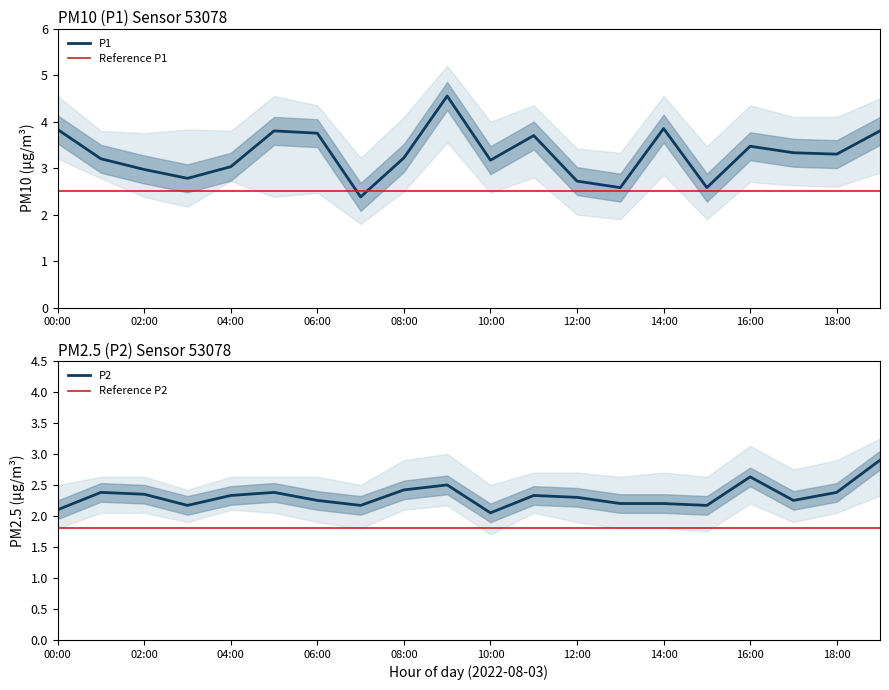

What is the minimum value for Reference P1?

2.5